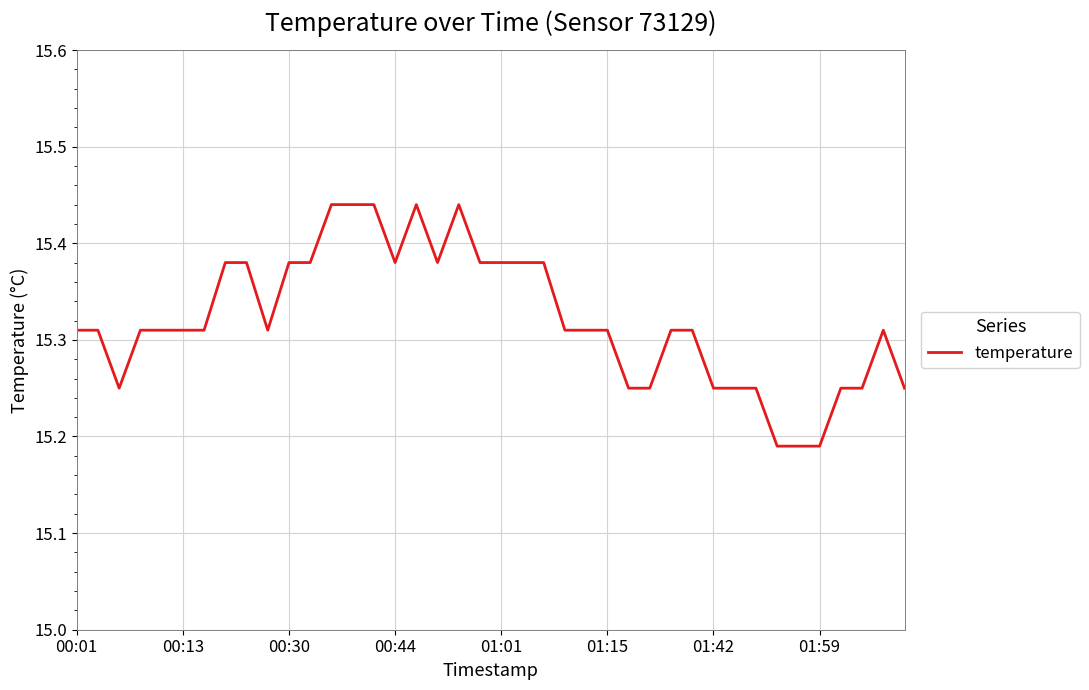

Reading left to right, extract all data points from this chart.

15.3	15.3	15.2	15.3	15.3	15.3	15.3	15.4	15.4	15.3	15.4	15.4	15.4	15.4	15.4	15.4	15.4	15.4	15.4	15.4	15.4	15.4	15.4	15.3	15.3	15.3	15.2	15.2	15.3	15.3	15.2	15.2	15.2	15.2	15.2	15.2	15.2	15.2	15.3	15.2